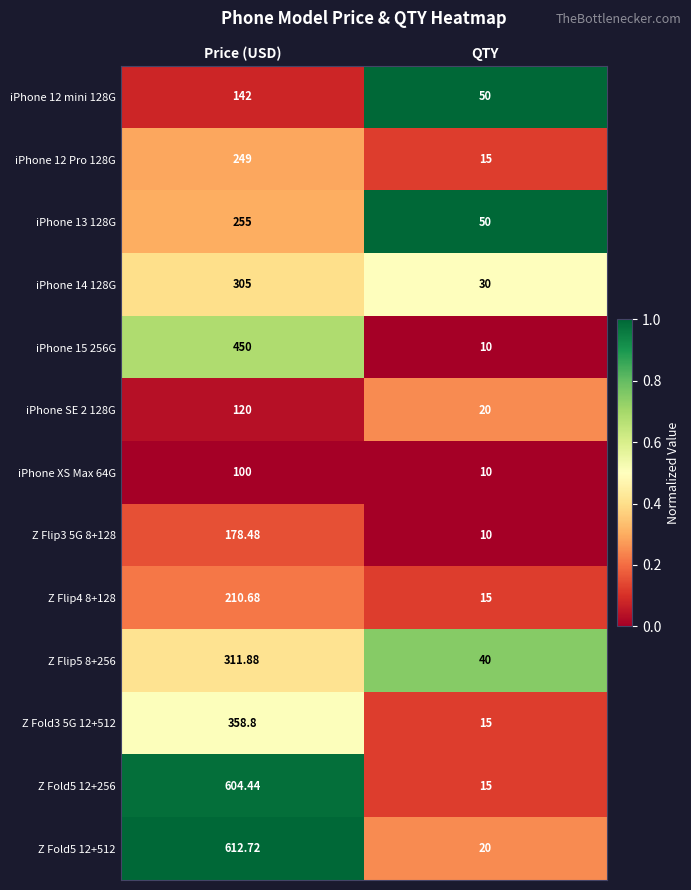

List the series in order of their peak value, highest first.

Z Fold5 12+512, Z Fold5 12+256, iPhone 15 256G, Z Fold3 5G 12+512, Z Flip5 8+256, iPhone 14 128G, iPhone 13 128G, iPhone 12 Pro 128G, Z Flip4 8+128, Z Flip3 5G 8+128, iPhone 12 mini 128G, iPhone SE 2 128G, iPhone XS Max 64G